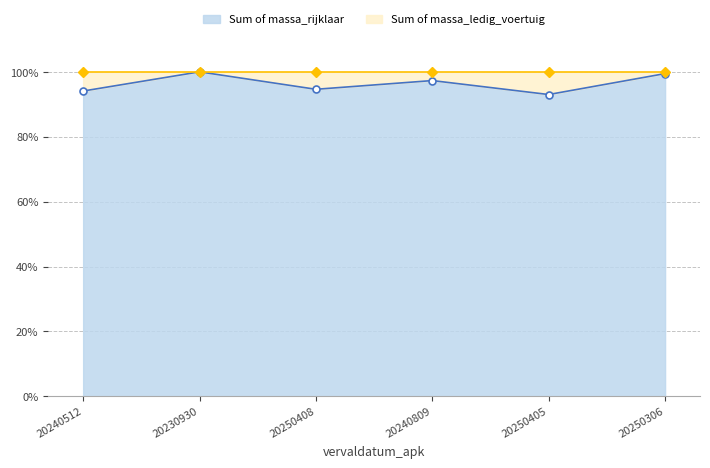

The value of massa_rijklaar at 20250408 is 130.3. True or false?

False